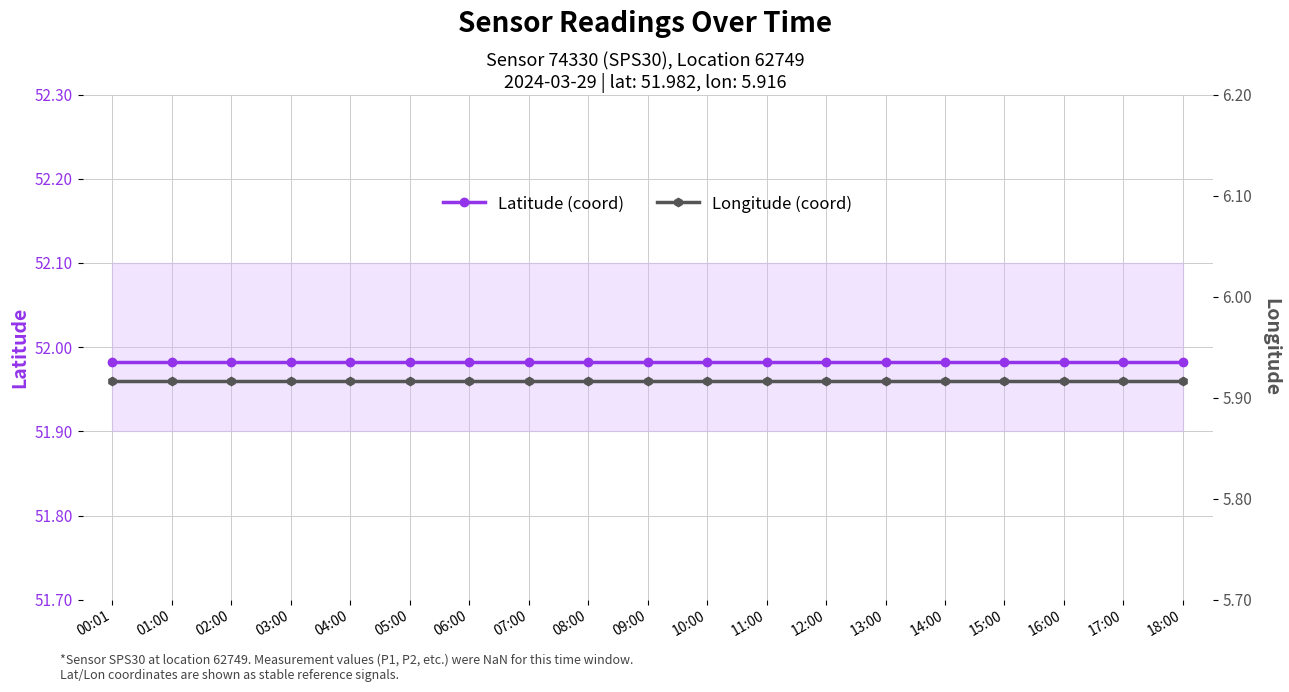

What is the label of the 12th point from the right?

07:00